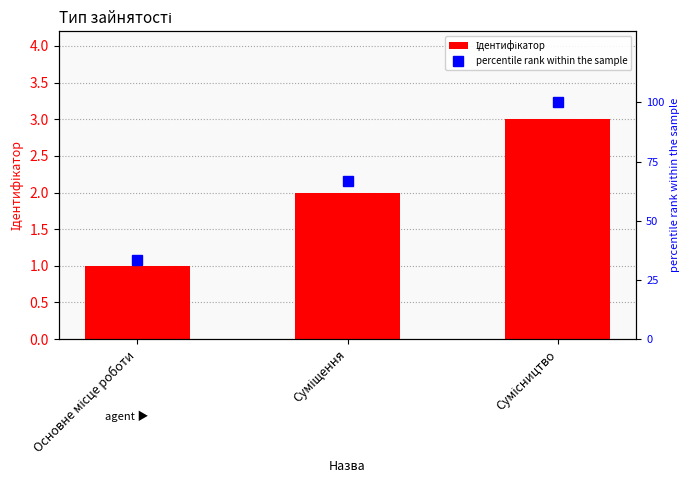

True or false: Ідентифікатор has a value of 4.7 at Сумісництво.

False